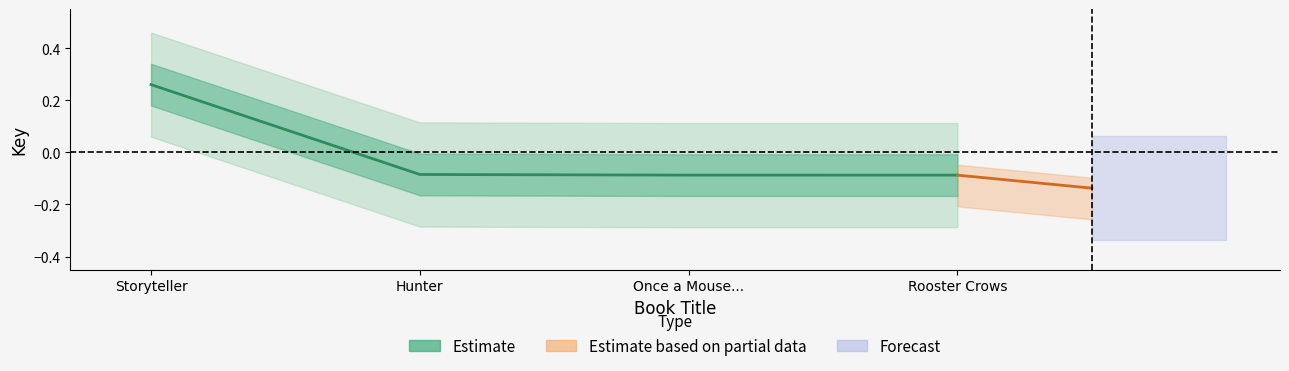

How many values are below 0?

3